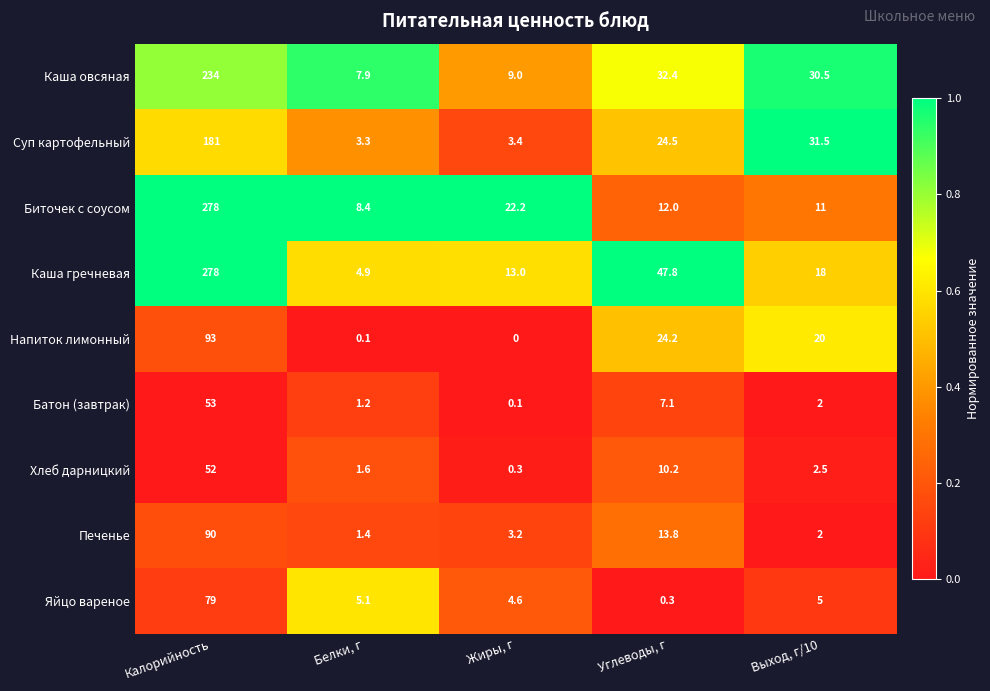

Which category has the highest value across all series?

Калорийность